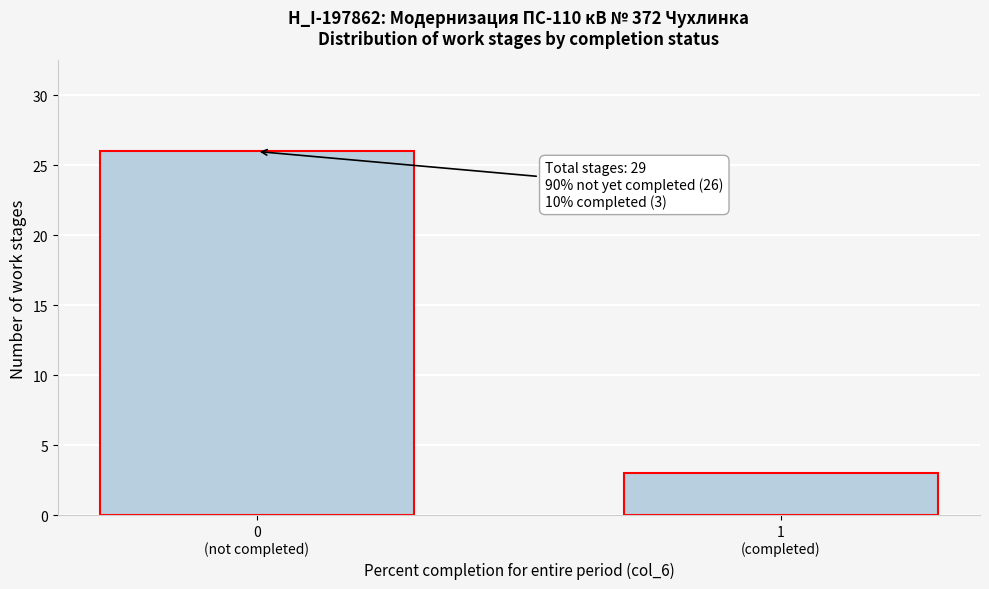

Reading left to right, transcribe all the data shown in this chart.

26	3